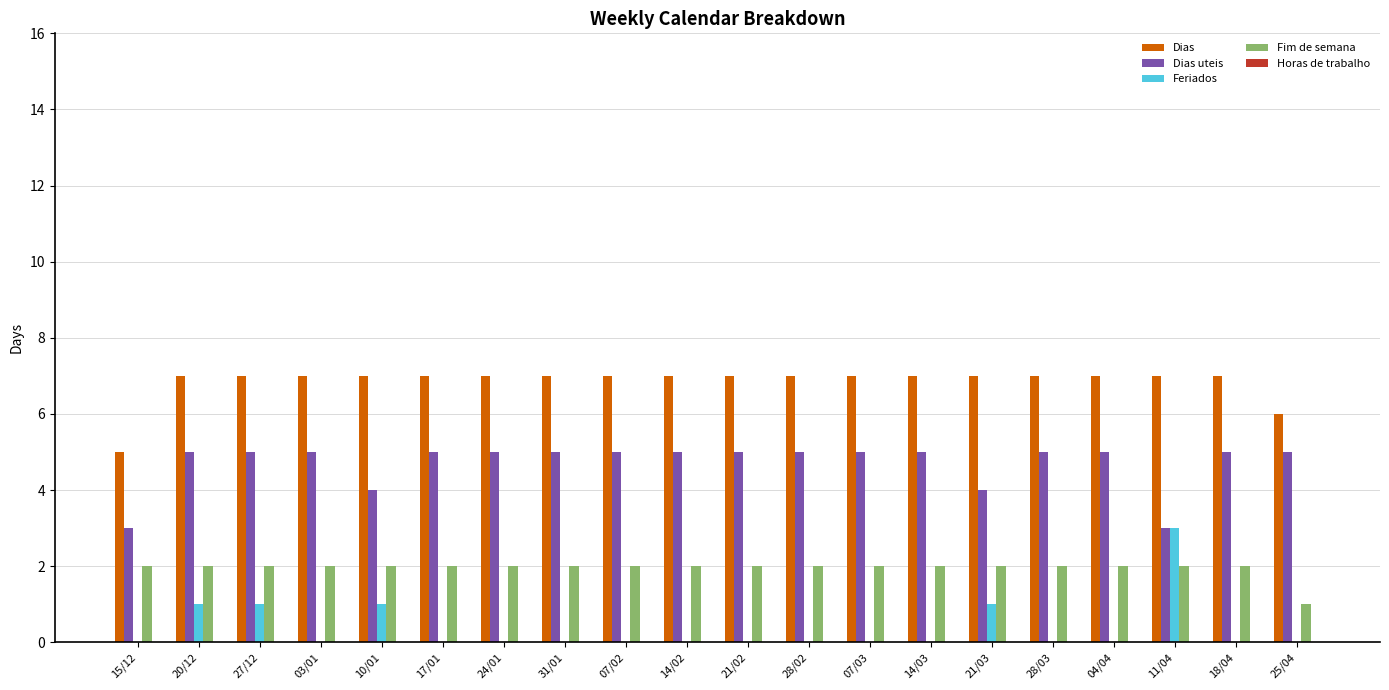

The Feriados series shows 2 at 20/12. True or false?

False